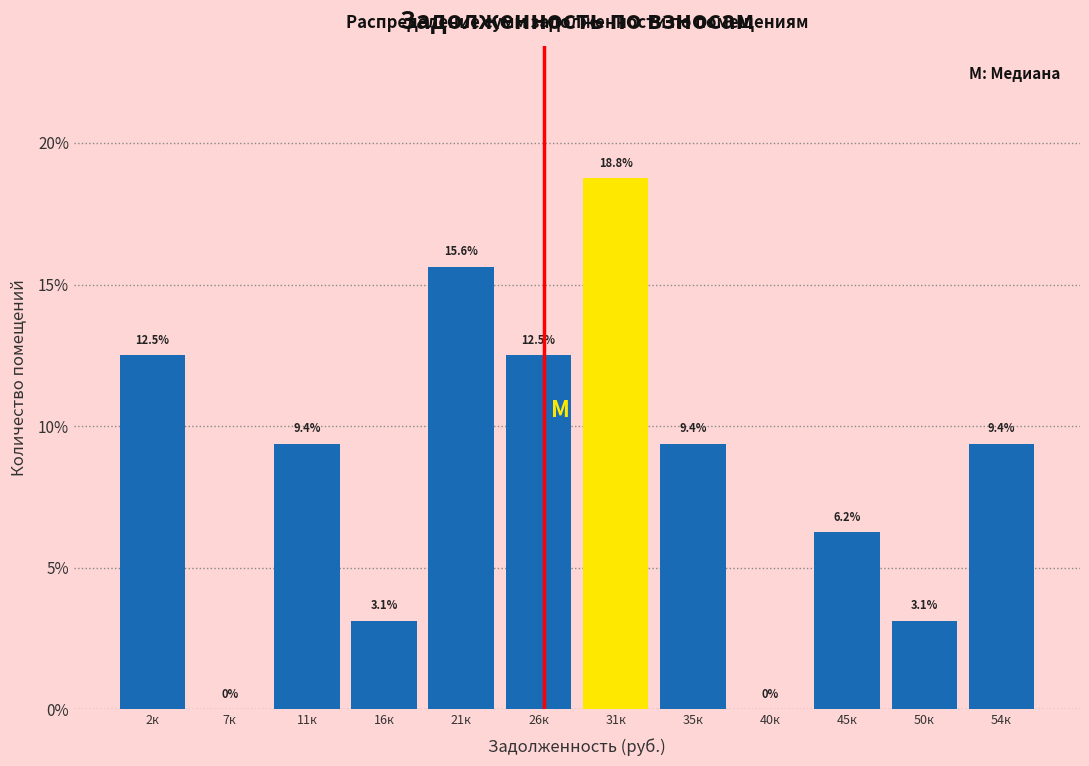

What is the change in value from 11к to 31к?

+9.4